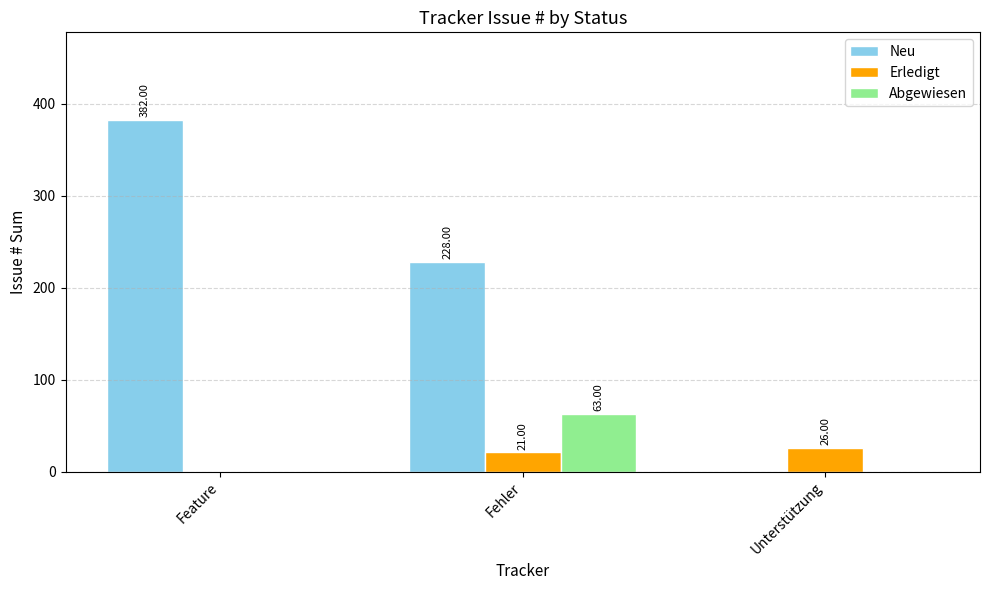

What is the difference between the Neu values at Fehler and Feature?

154